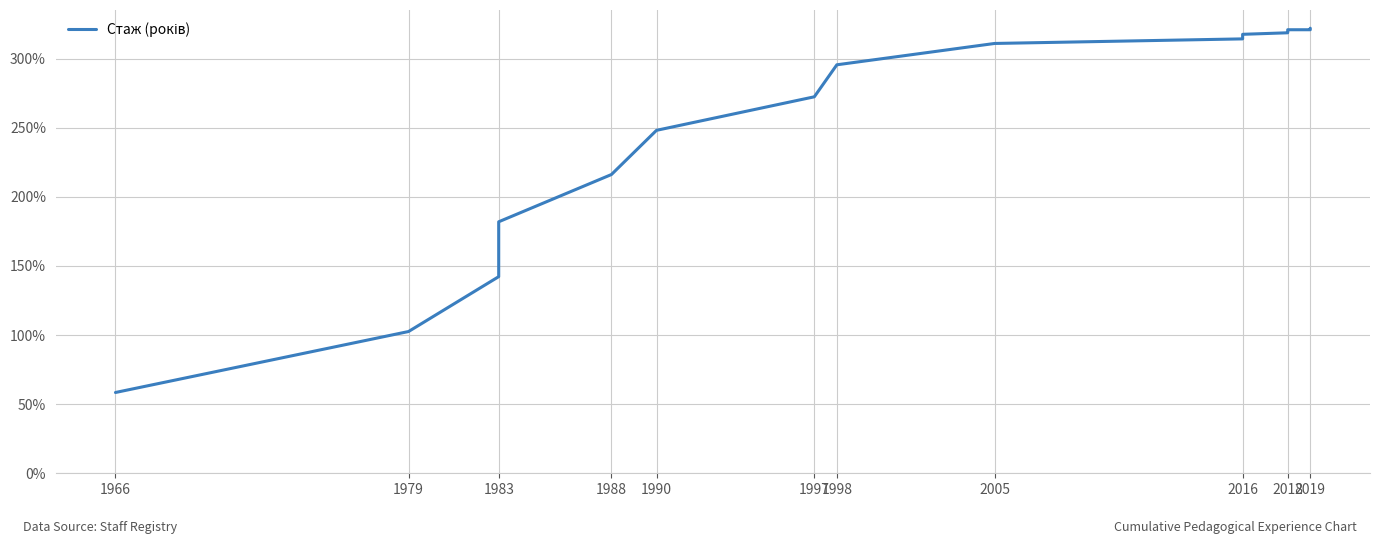

What is the value of the 4th point from the left?

182.0